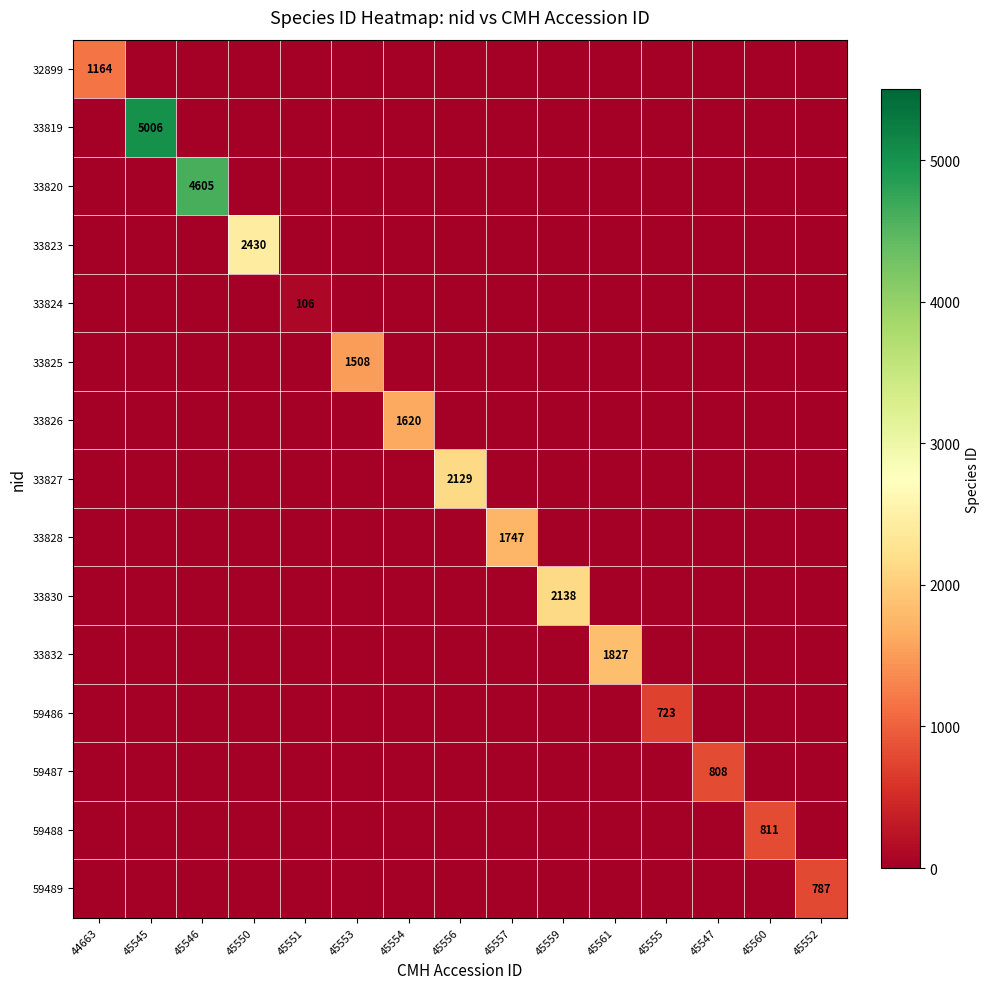

At 45555, list the series in order from smallest to largest.

32899, 33819, 33820, 33823, 33824, 33825, 33826, 33827, 33828, 33830, 33832, 59487, 59488, 59489, 59486